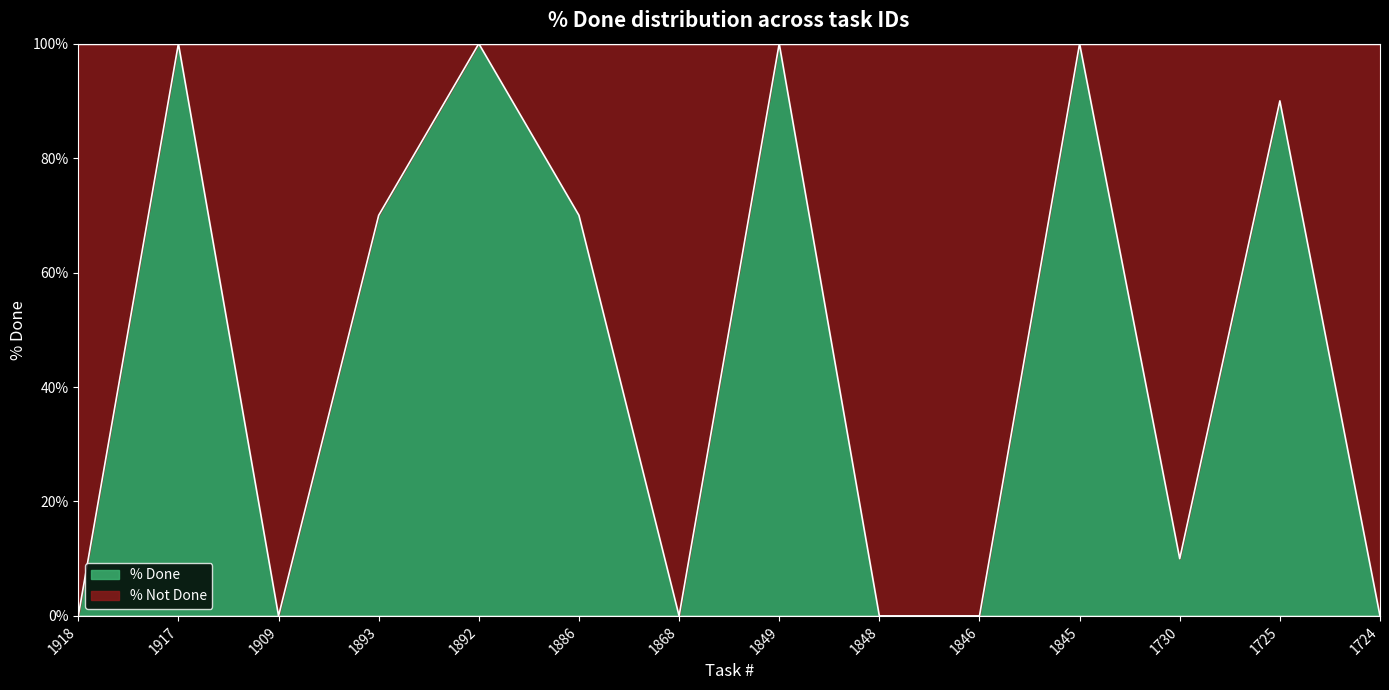

Count the number of categories in the chart.

14